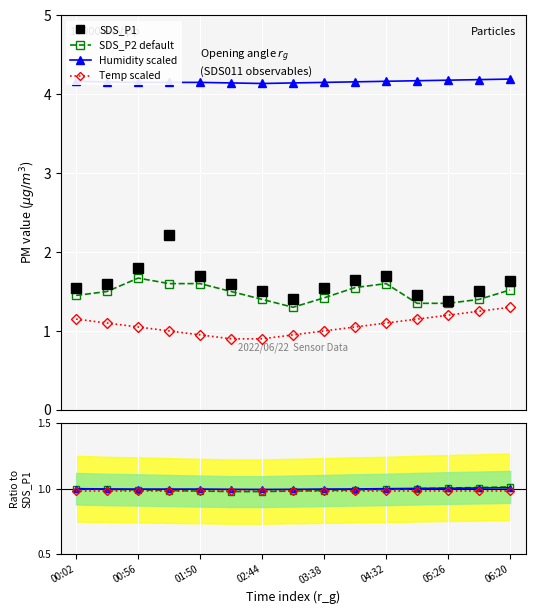

Count the number of categories in the chart.

15